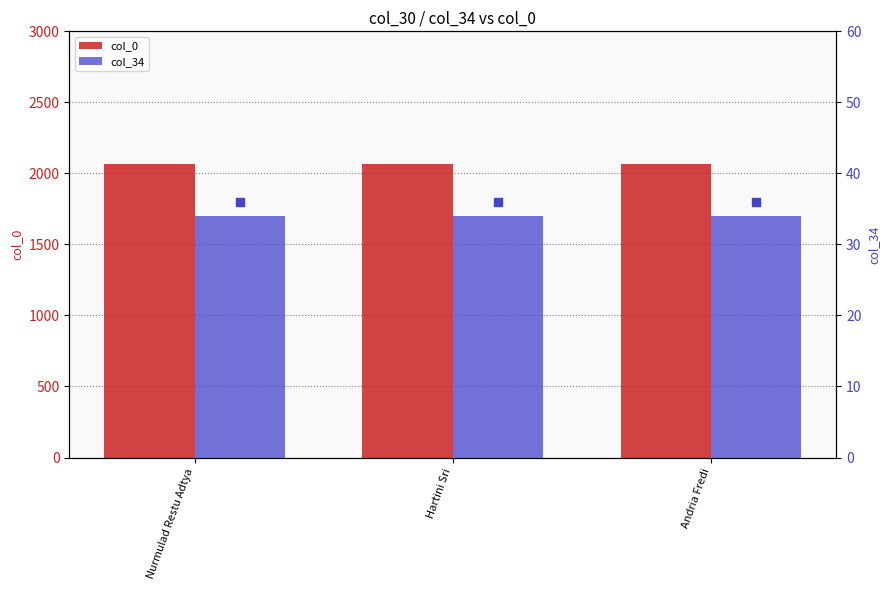

Which series has the largest total across all categories?

col_0